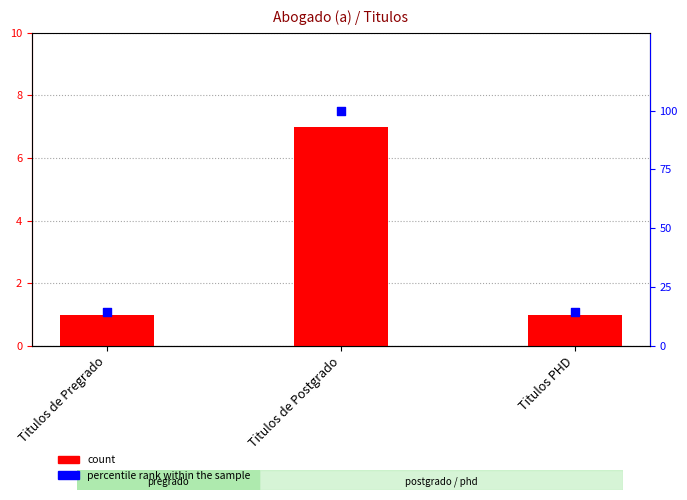

Is the value of count at Titulos de Pregrado greater than the value of percentile rank within the sample at Titulos de Pregrado?

No